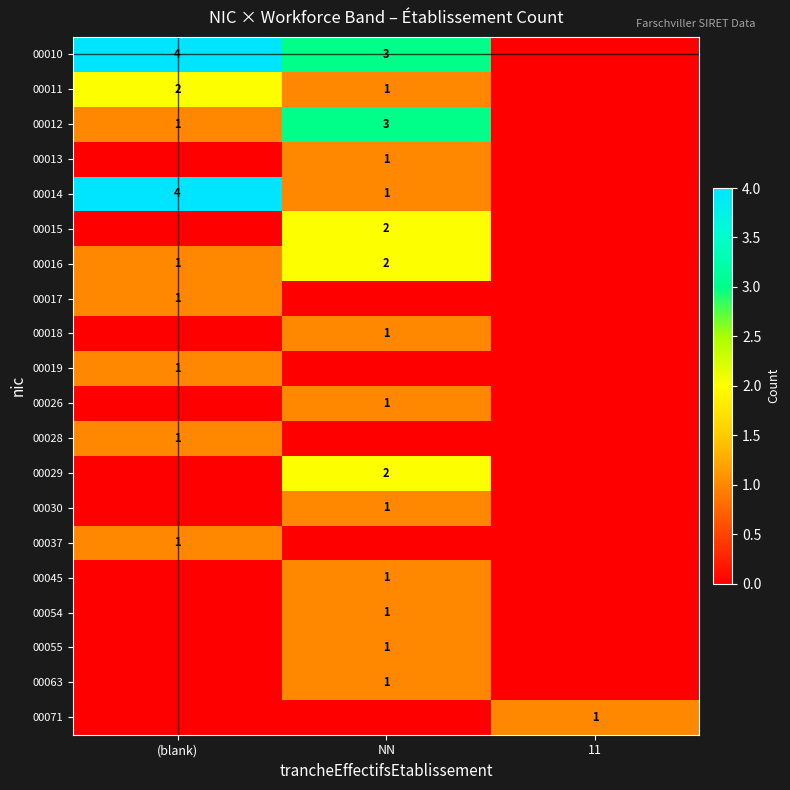

The 00014 series shows 7 at (blank). True or false?

False